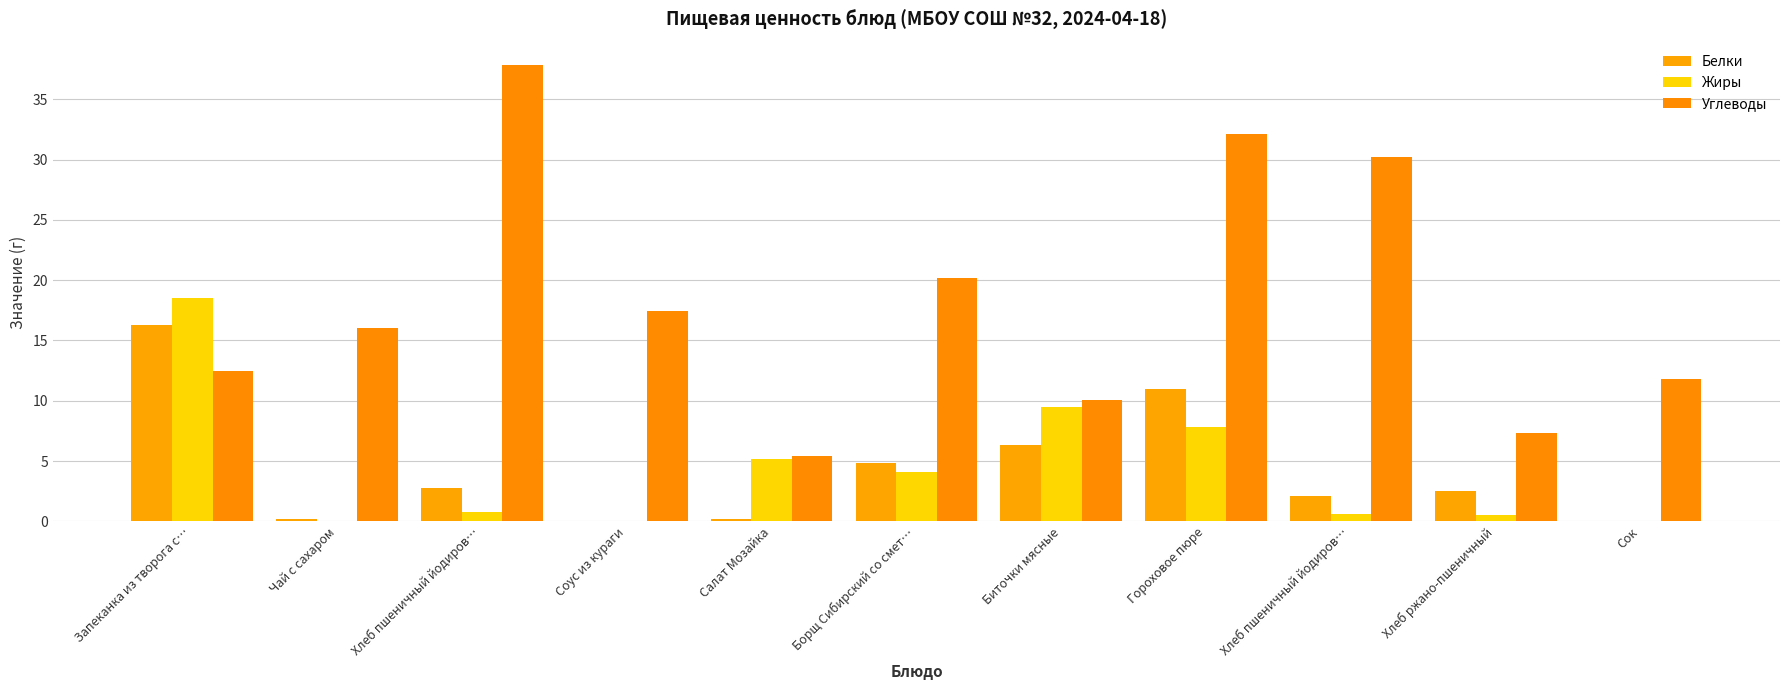

What is the label of the 6th bar from the left?

Борщ Сибирский со смет…